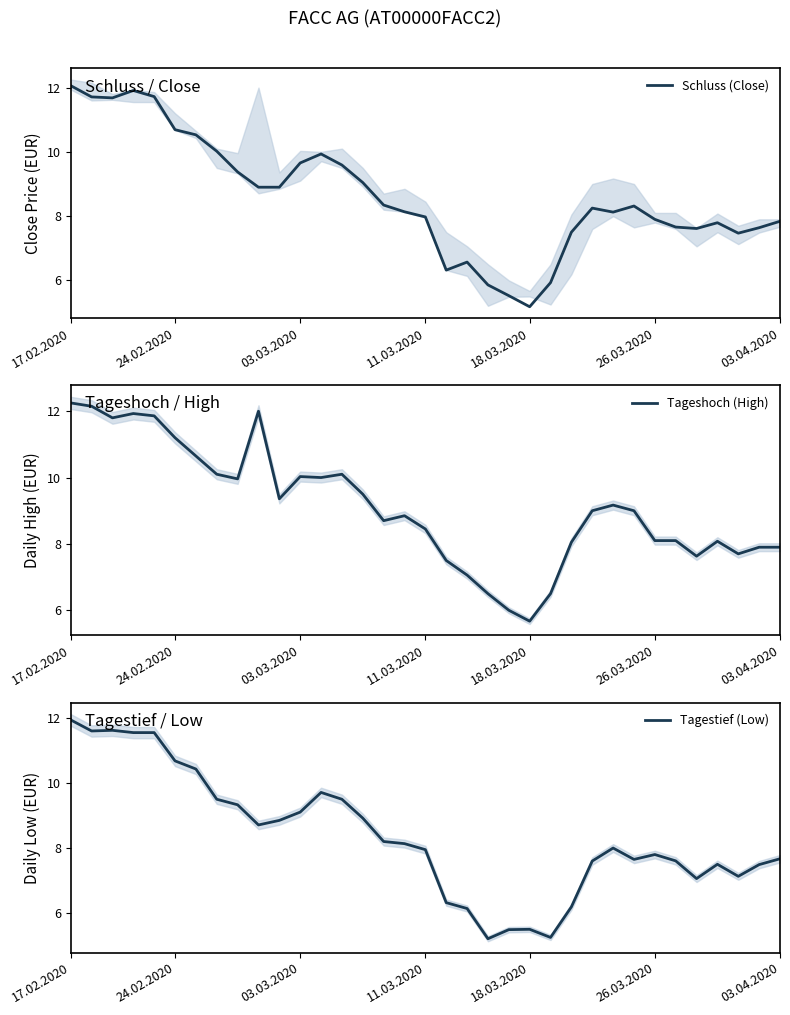

True or false: Tageshoch (High) and Tagestief (Low) intersect in this chart.

False